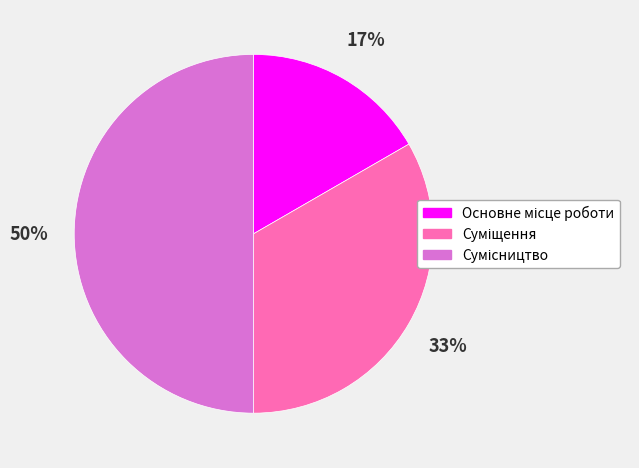

How many slices are in this pie chart?

3